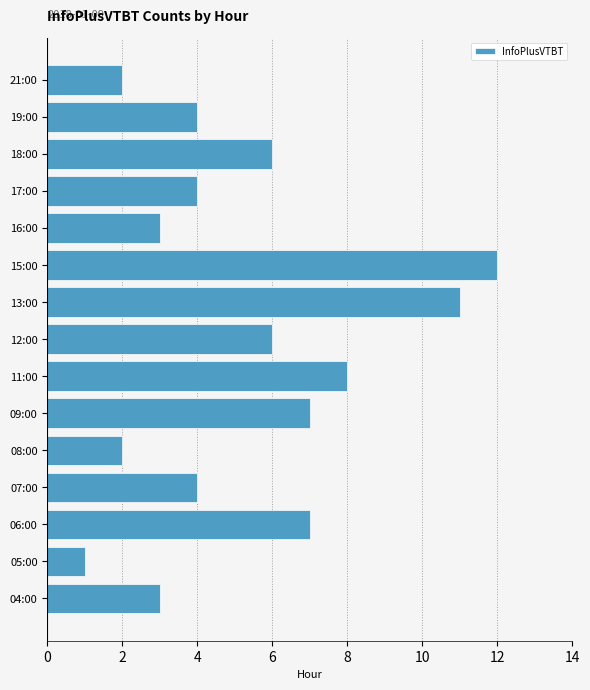

Which label corresponds to the smallest value in the chart?

05:00